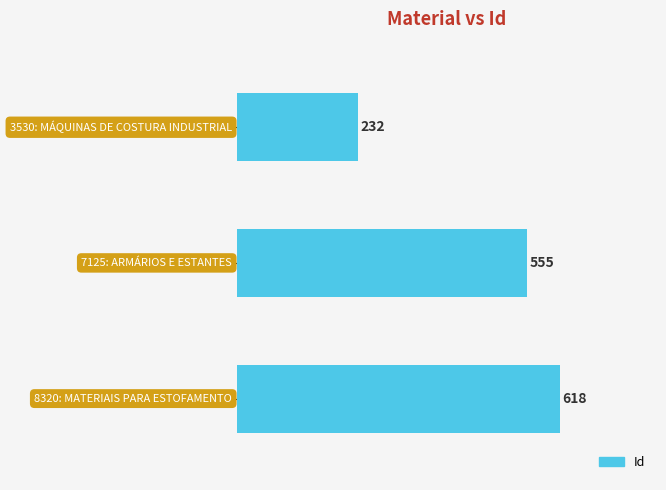

What is the value of the 1st bar from the top?

232